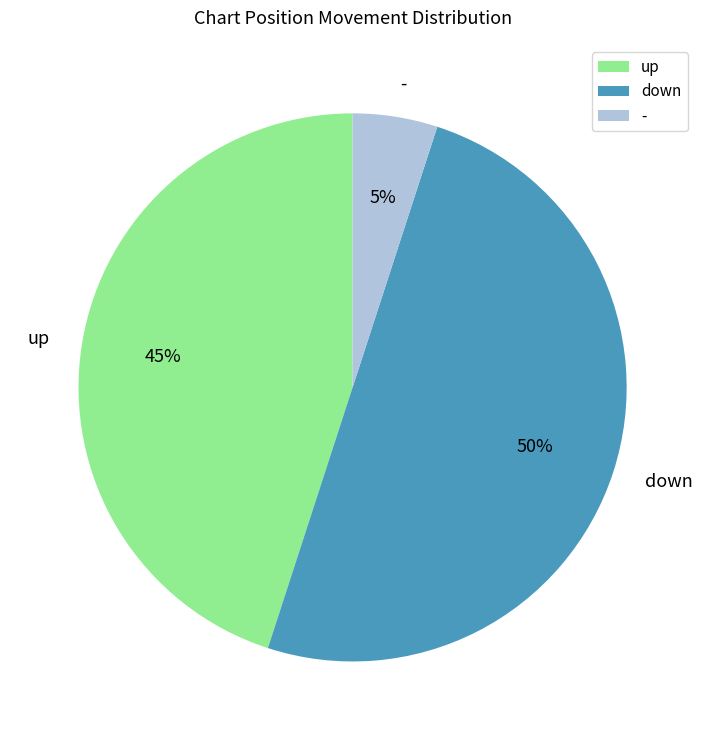

To the nearest percent, what is the average slice percentage?

33%